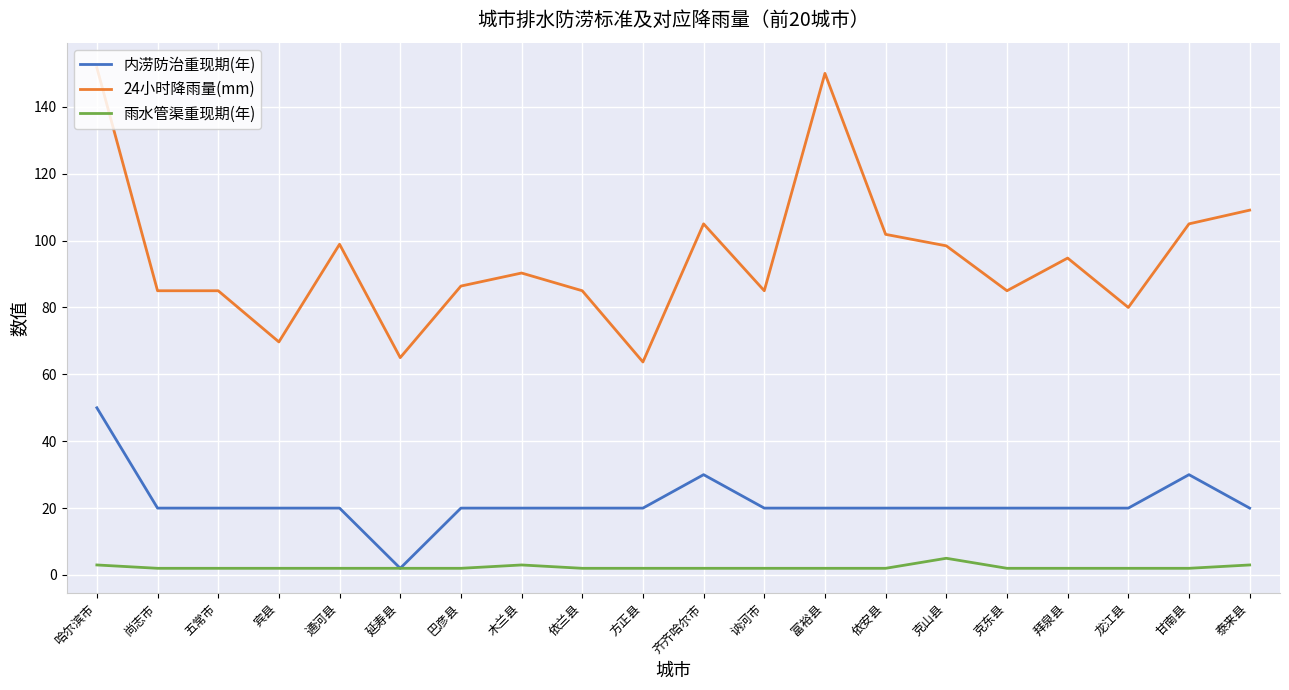

What position from the left is 拜泉县?

17